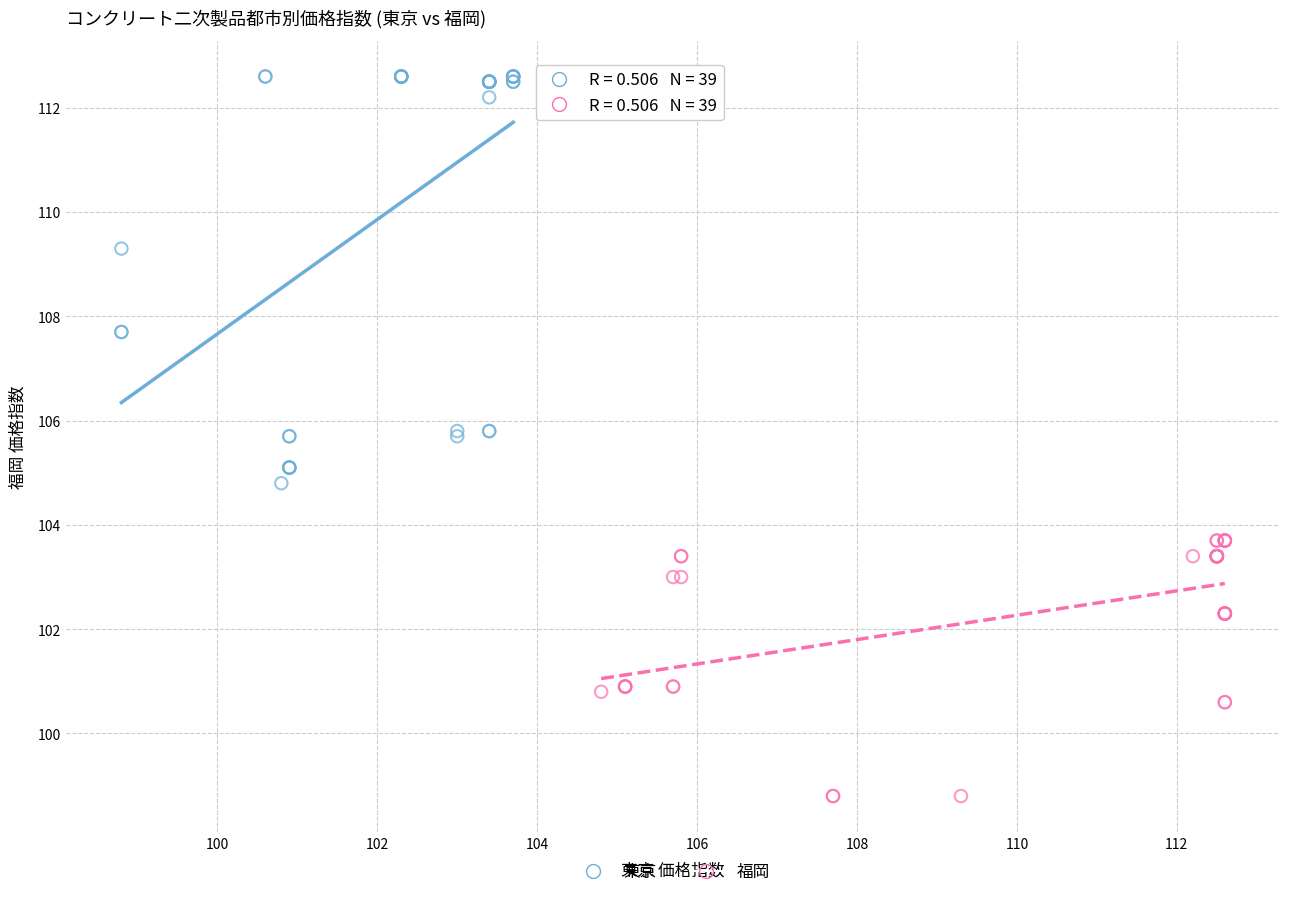

Which series contains the lowest Y value?

福岡